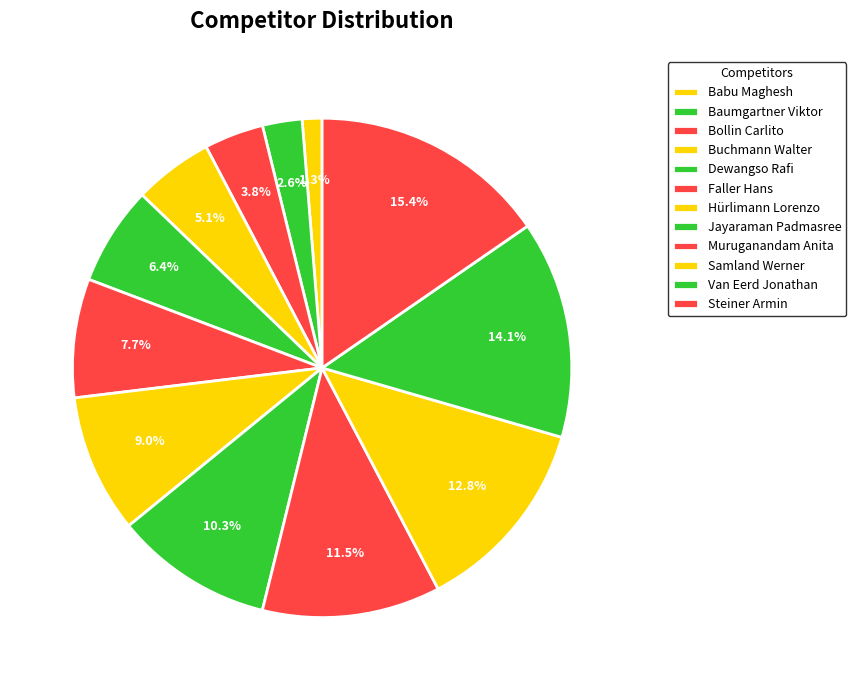

To the nearest percent, what is the average slice percentage?

8%